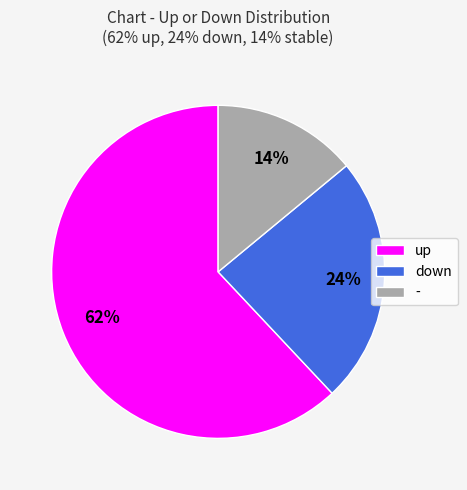

To the nearest percent, what portion does down represent?

24%